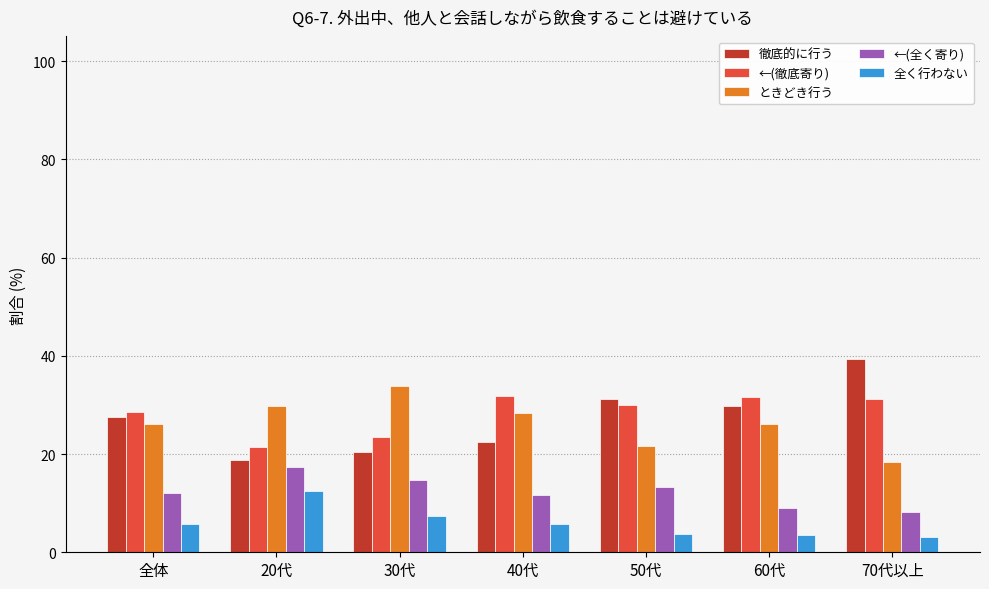

What is the spread (max minus min) of values at 30代?

26.5